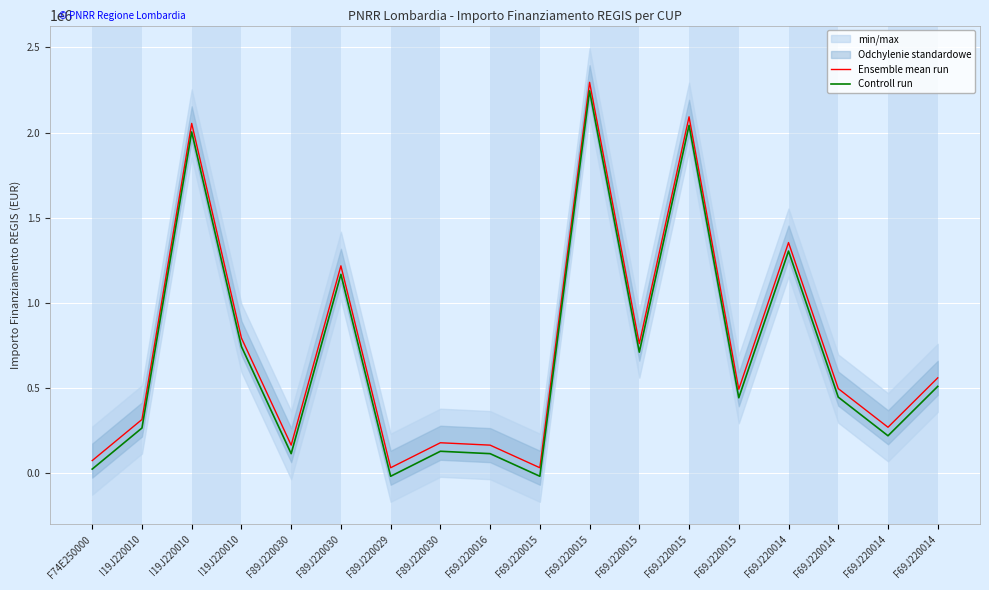

How many lines are shown in the chart?

2